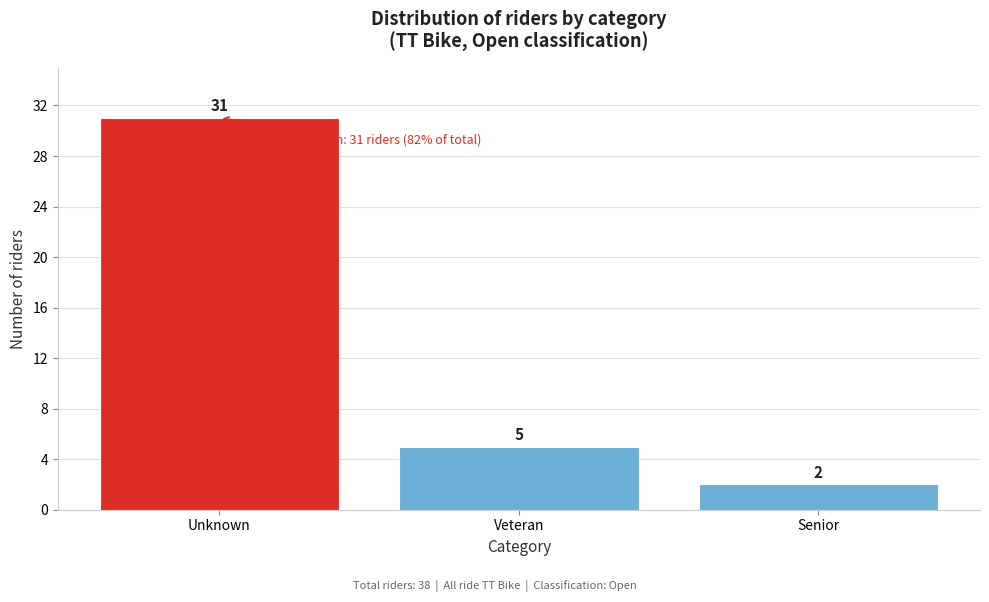

Reading right to left, transcribe all the data shown in this chart.

2	5	31